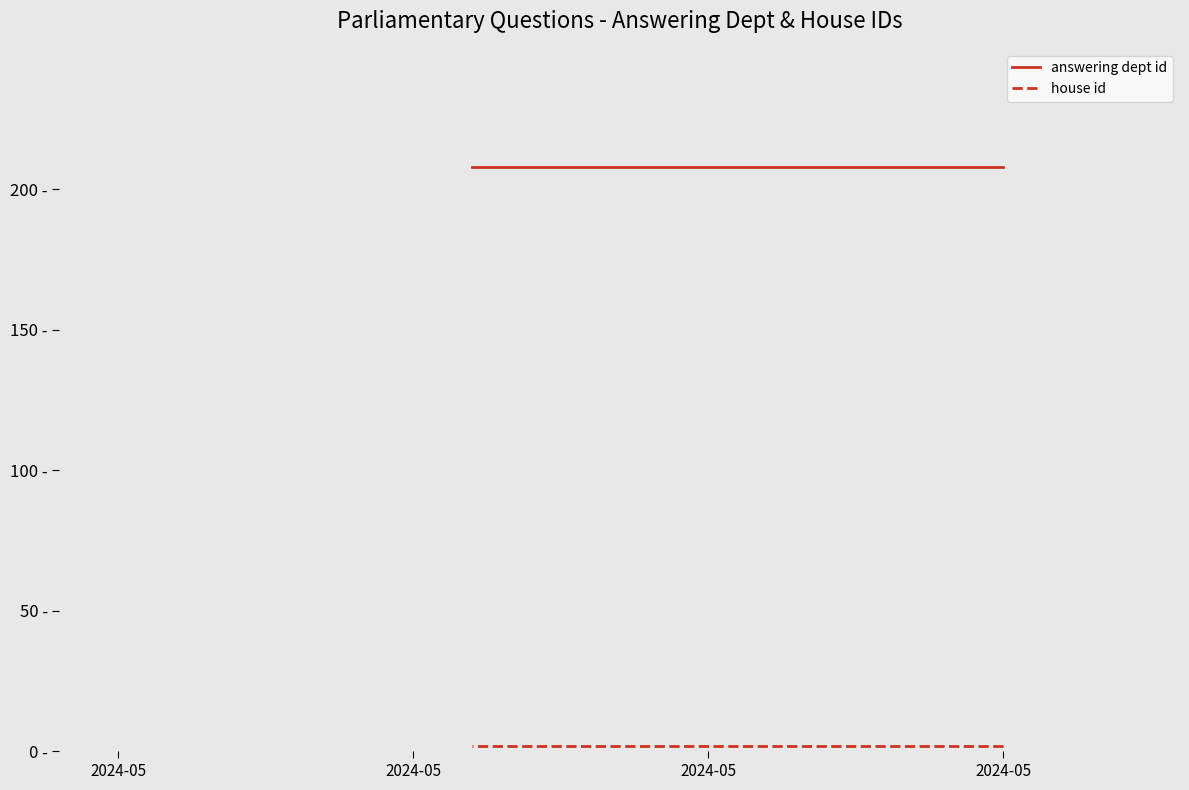

At how many categories does at least one series exceed 56?

3